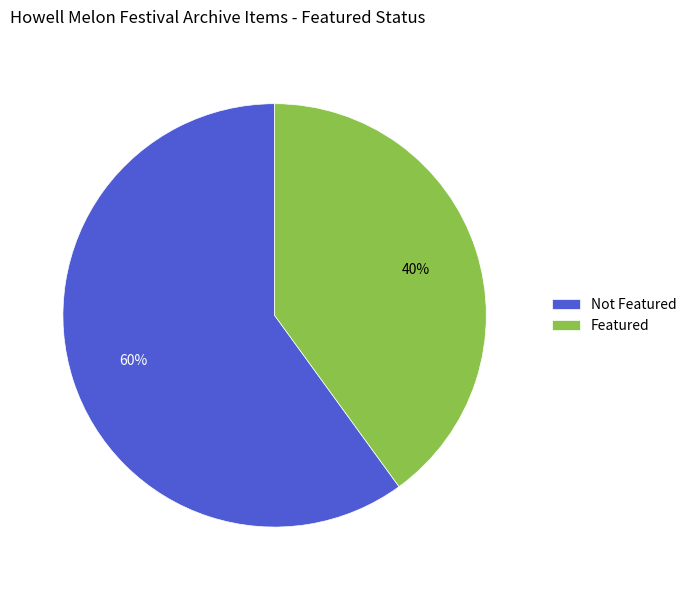

How many segments does this pie chart have?

2